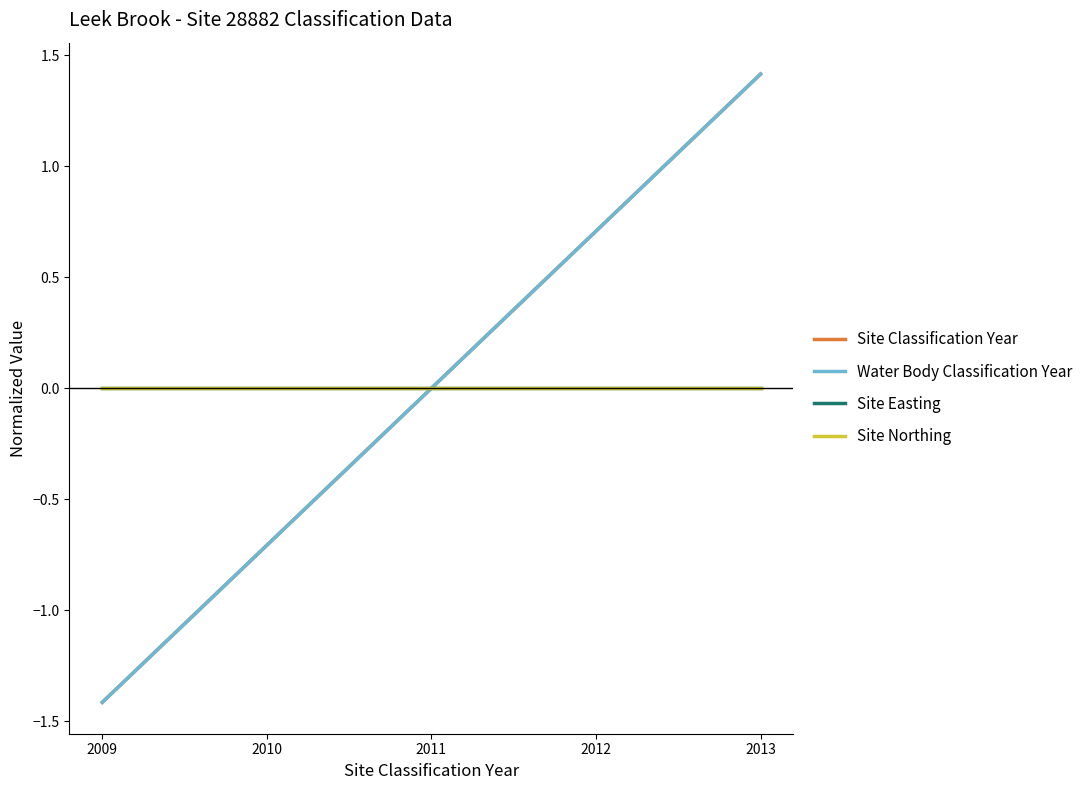

Which series has the widest spread of values?

Site Classification Year